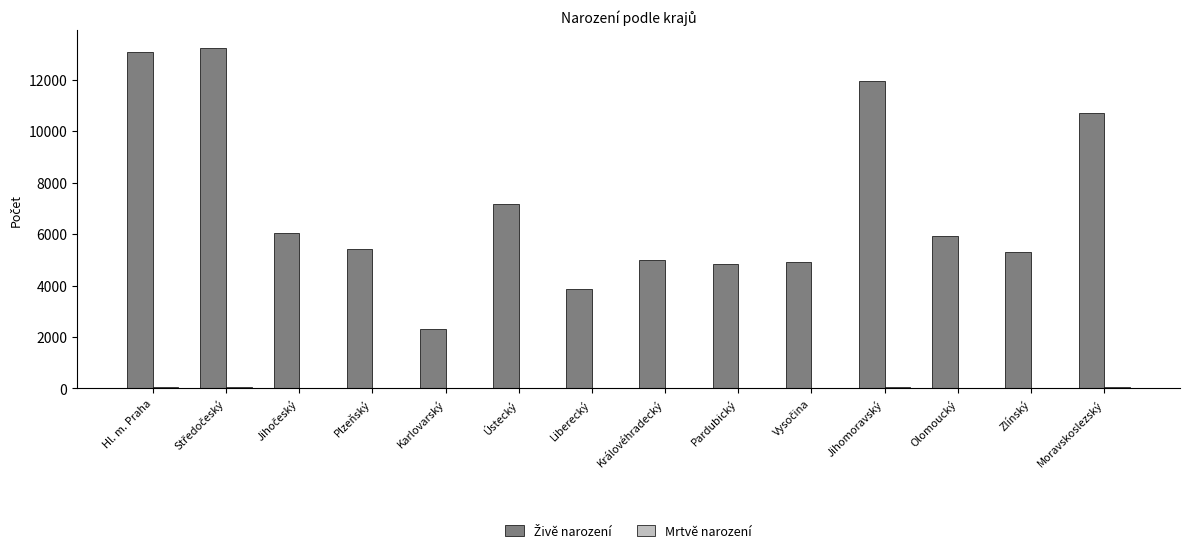

What is the greatest value displayed?

13258